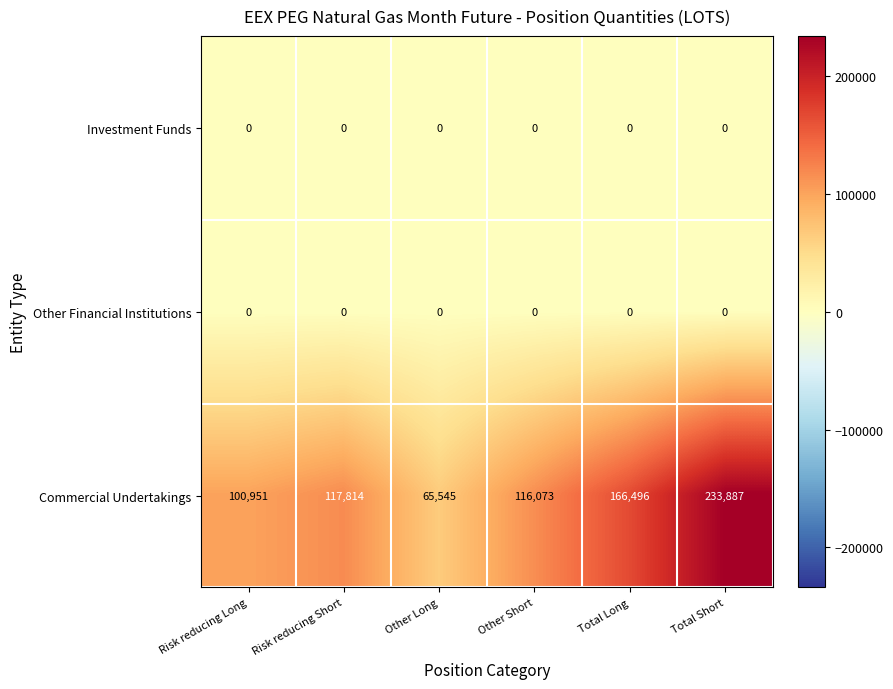

At how many categories does at least one series exceed 135166?

2